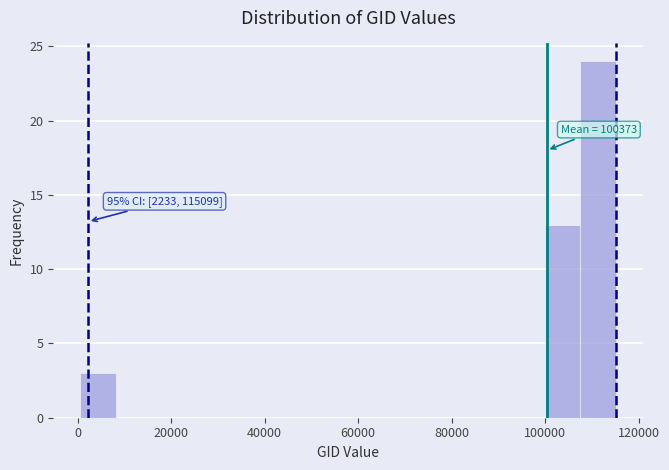

Read against the x-axis, roughly where is the centre of the tallest bar?

112000